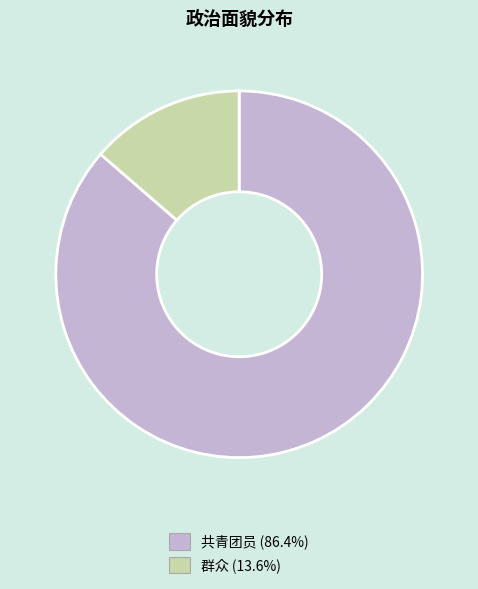

The 共青团员 slice represents 97% of the pie. True or false?

False